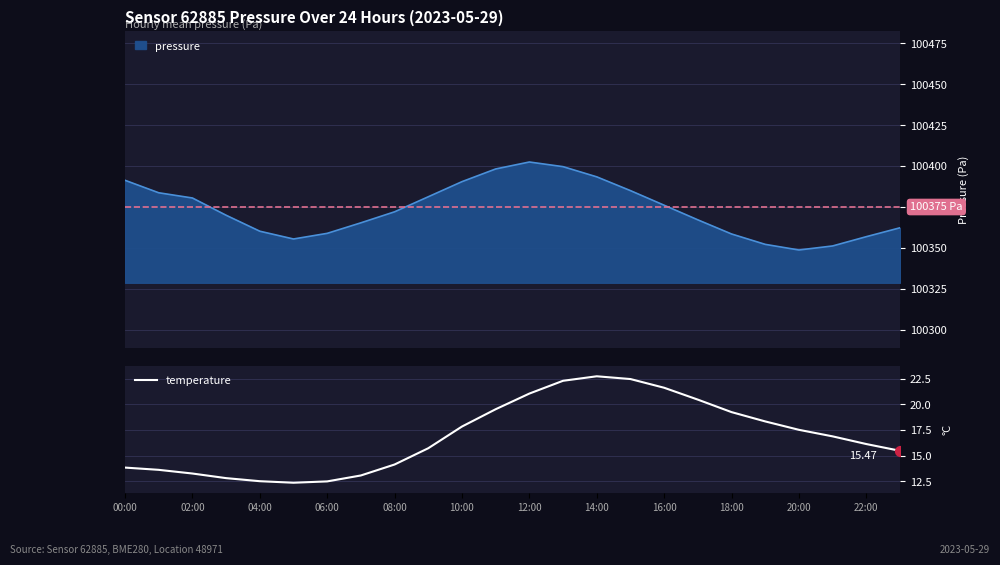

What is the minimum value for pressure?

100348.8